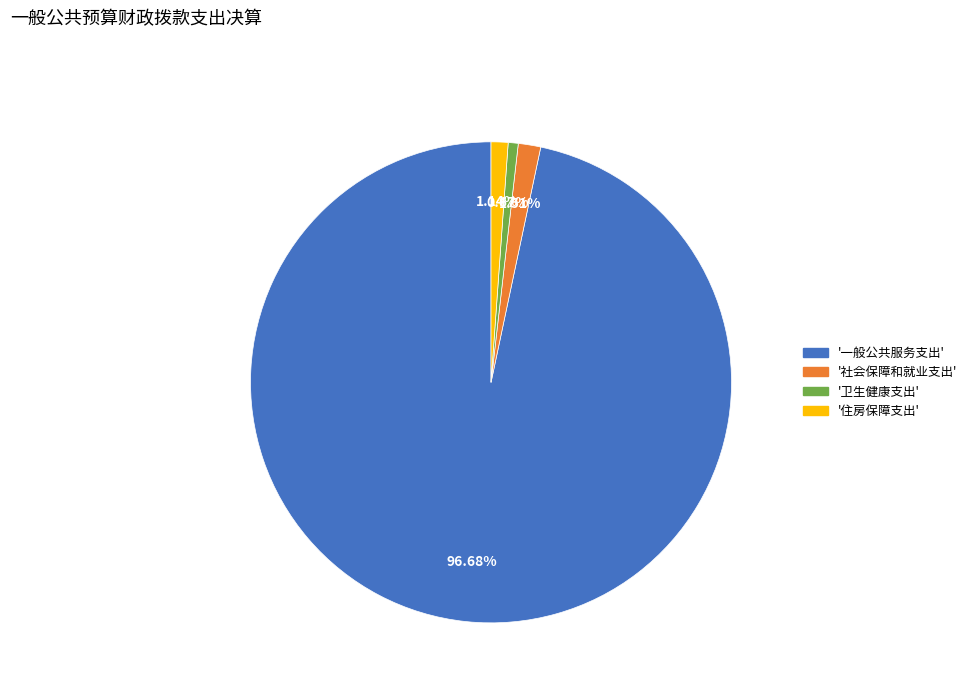

Is there a majority slice in this chart?

Yes